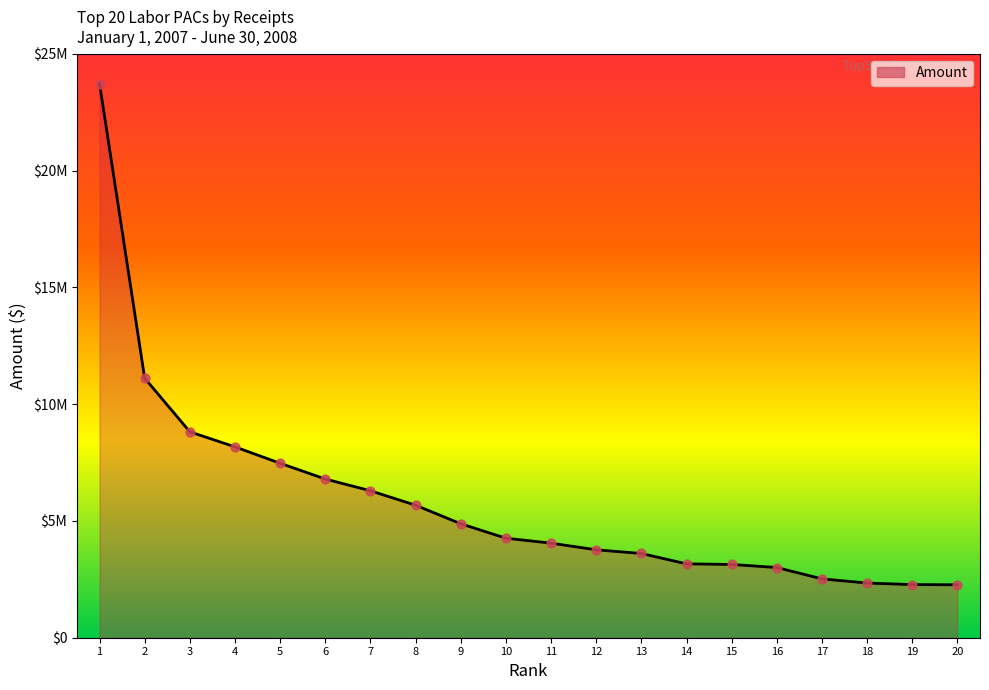

What is the change in value from 4 to 16?

-5163332.5